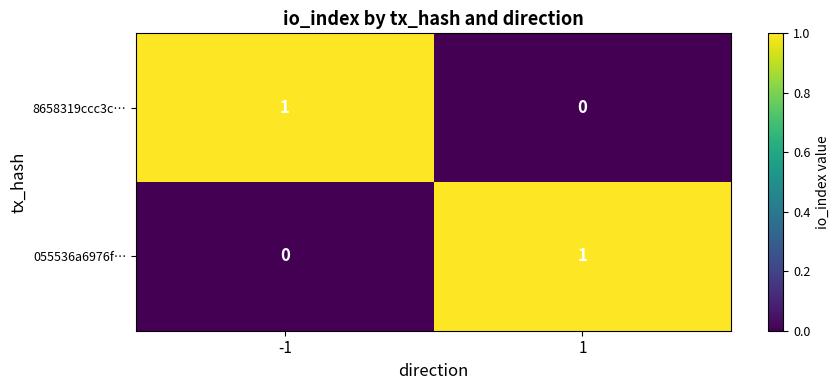

Reading right to left, transcribe all the data shown in this chart.

8658319ccc3c…: 0	1
055536a6976f…: 1	0